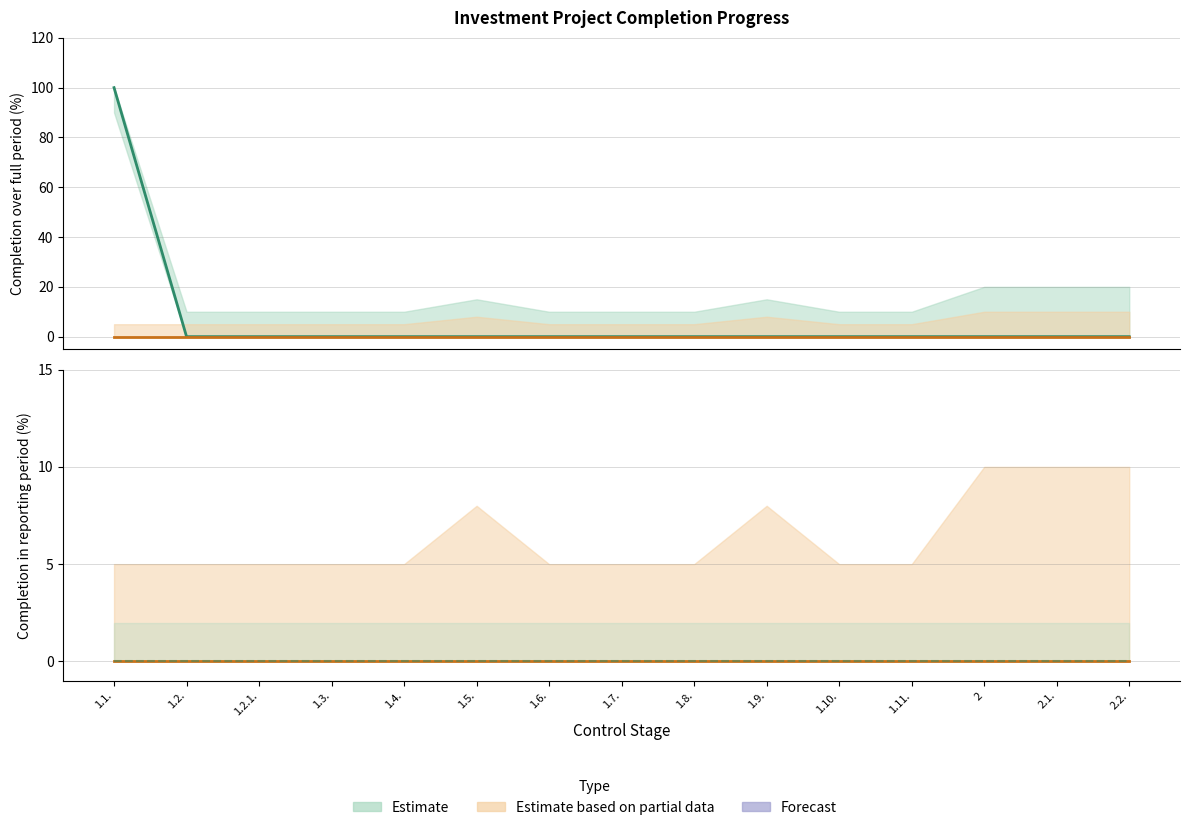

At which category is the sum across all series the highest?

1.1.